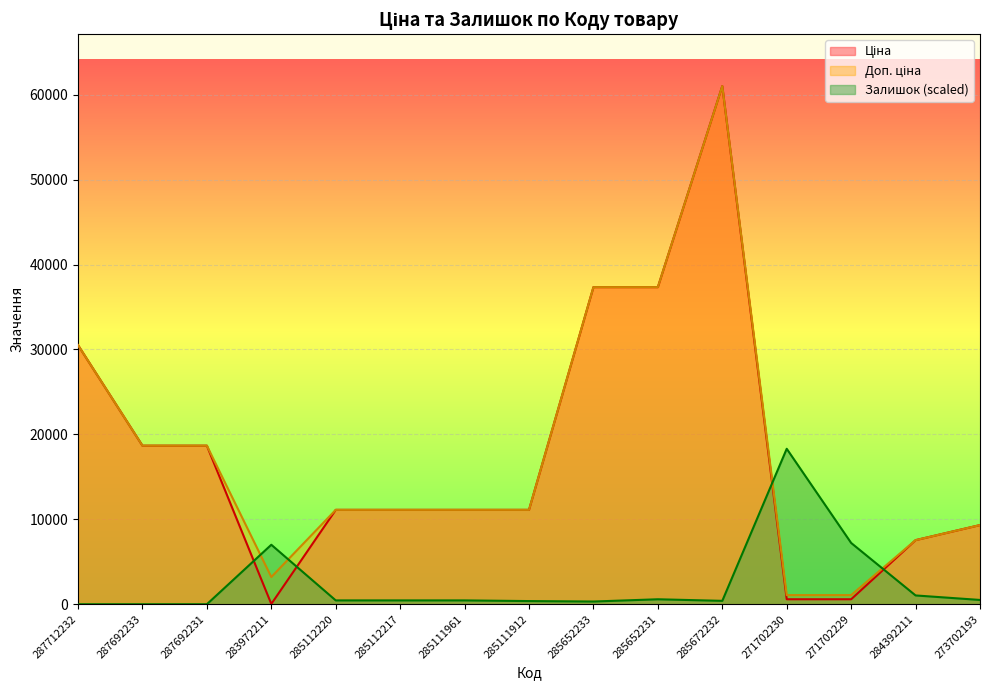

Is it true that Ціна equals 30512.3 at 287712232?

True